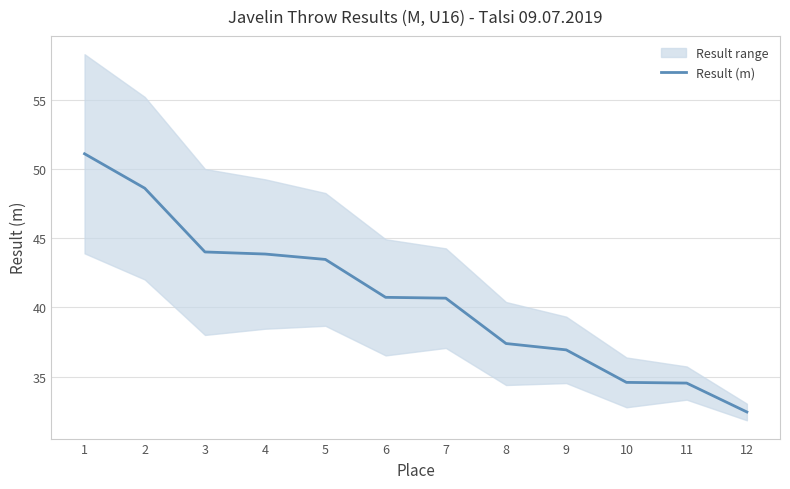

Reading left to right, what are all the values shown in this chart?

51.1	48.6	44.0	43.9	43.5	40.7	40.7	37.4	36.9	34.6	34.5	32.4